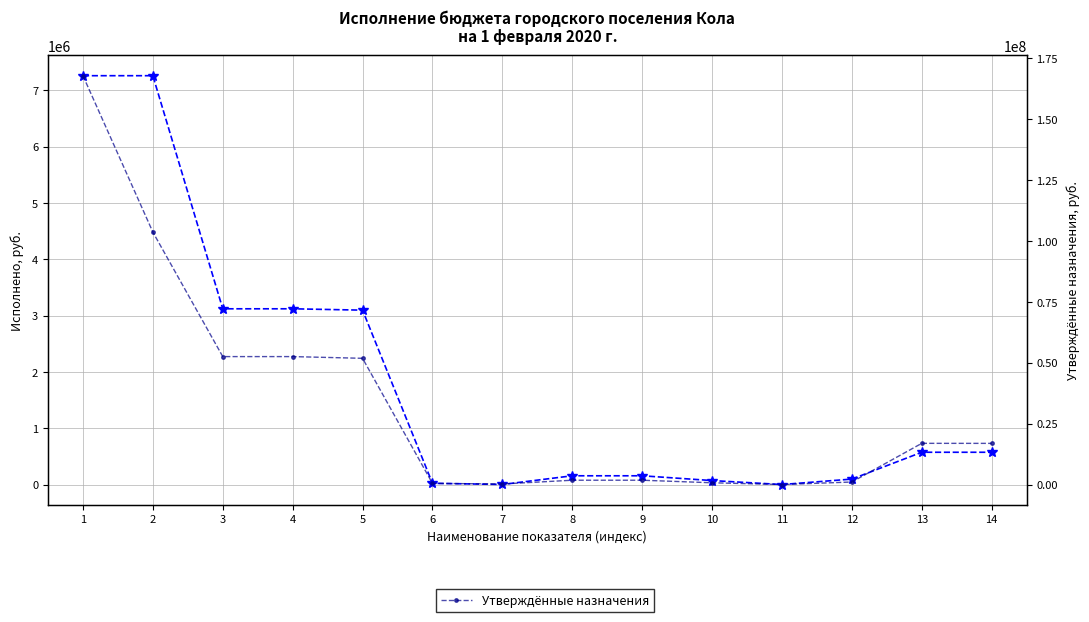

How many categories are shown in the chart?

14